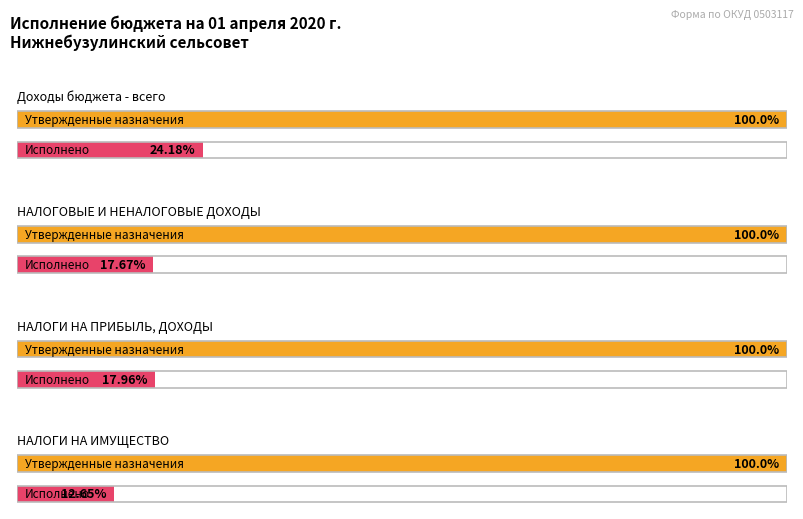

True or false: Утвержденные бюджетные назначения has a value of 867000.0 at НАЛОГИ НА ИМУЩЕСТВО.

True